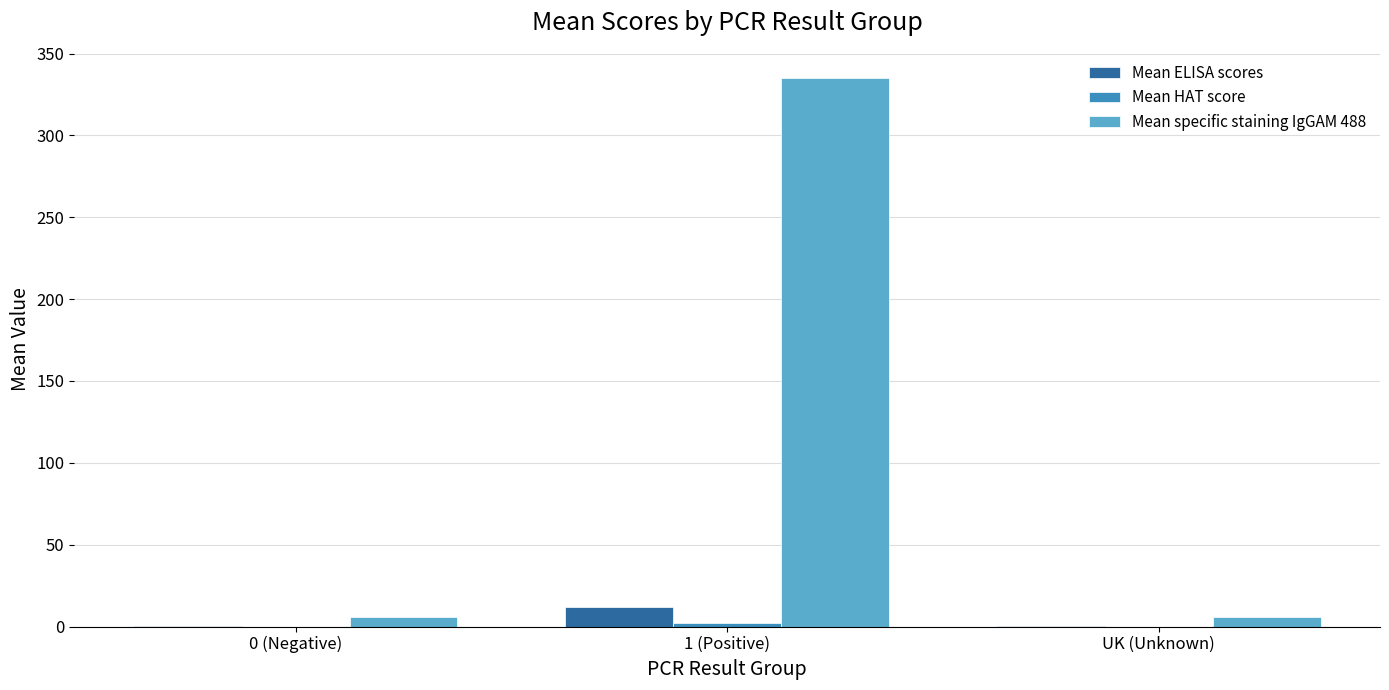

What is the greatest value displayed?

334.9